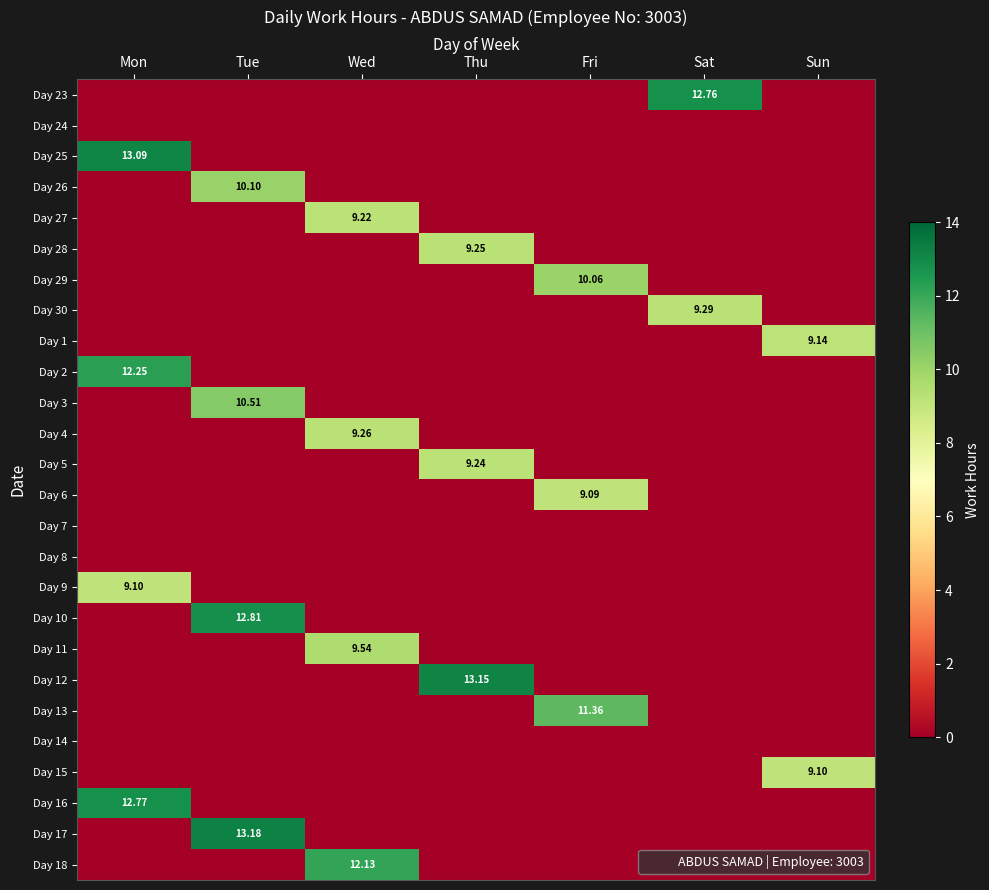

Rank the categories by Day 25 value from lowest to highest.

Tue, Wed, Thu, Fri, Sat, Sun, Mon